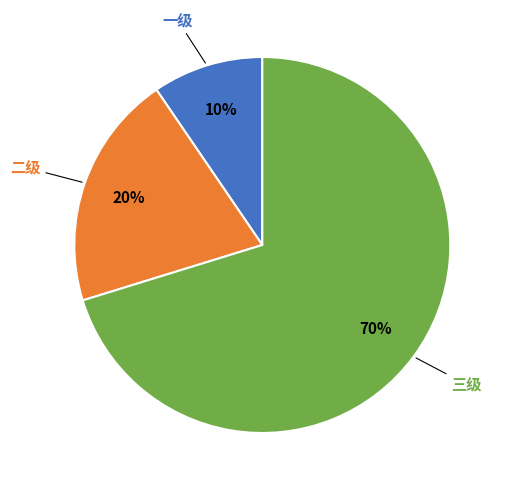

How many slices are in this pie chart?

3